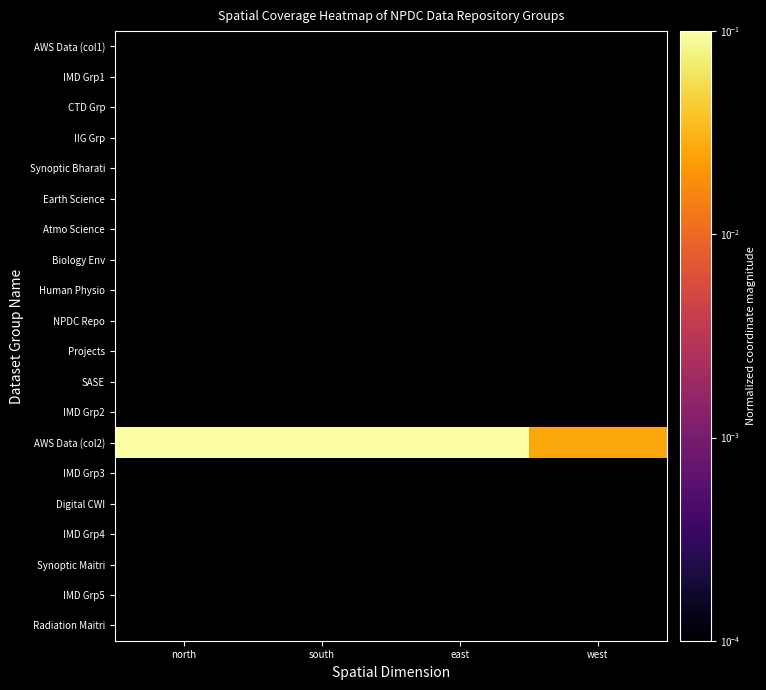

At north, list the series in order from smallest to largest.

AWS Data (col1), IMD Grp1, CTD Grp, IIG Grp, Synoptic Bharati, Earth Science, Atmo Science, Biology Env, Human Physio, NPDC Repo, Projects, SASE, IMD Grp2, IMD Grp3, Digital CWI, IMD Grp4, Synoptic Maitri, IMD Grp5, Radiation Maitri, AWS Data (col2)